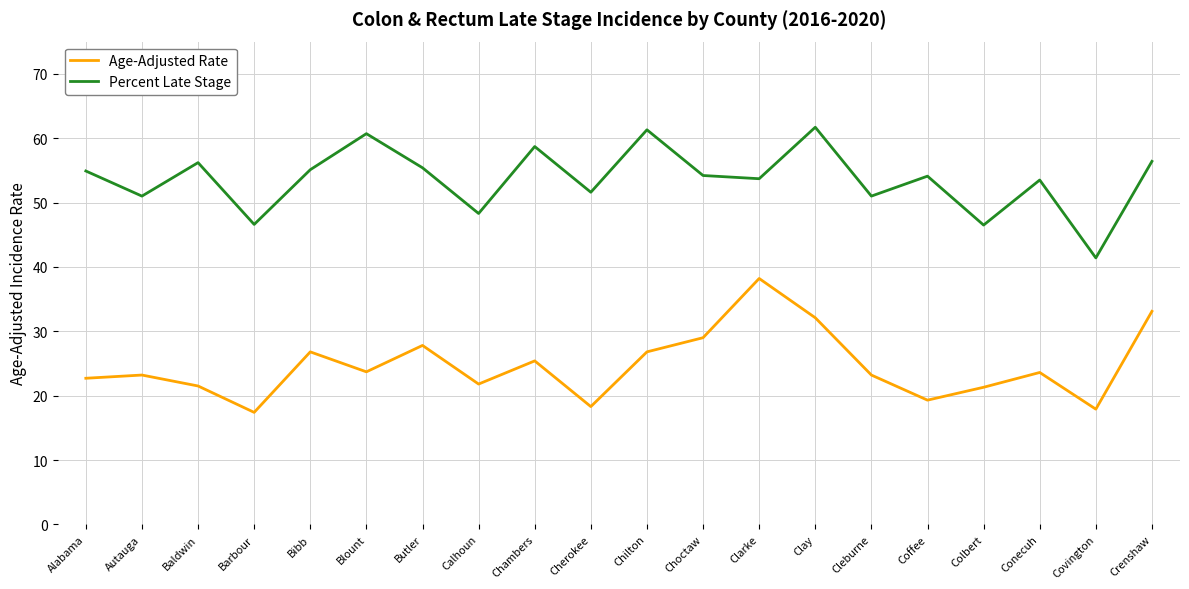

True or false: Percent Late Stage and Age-Adjusted Rate cross at least once.

False